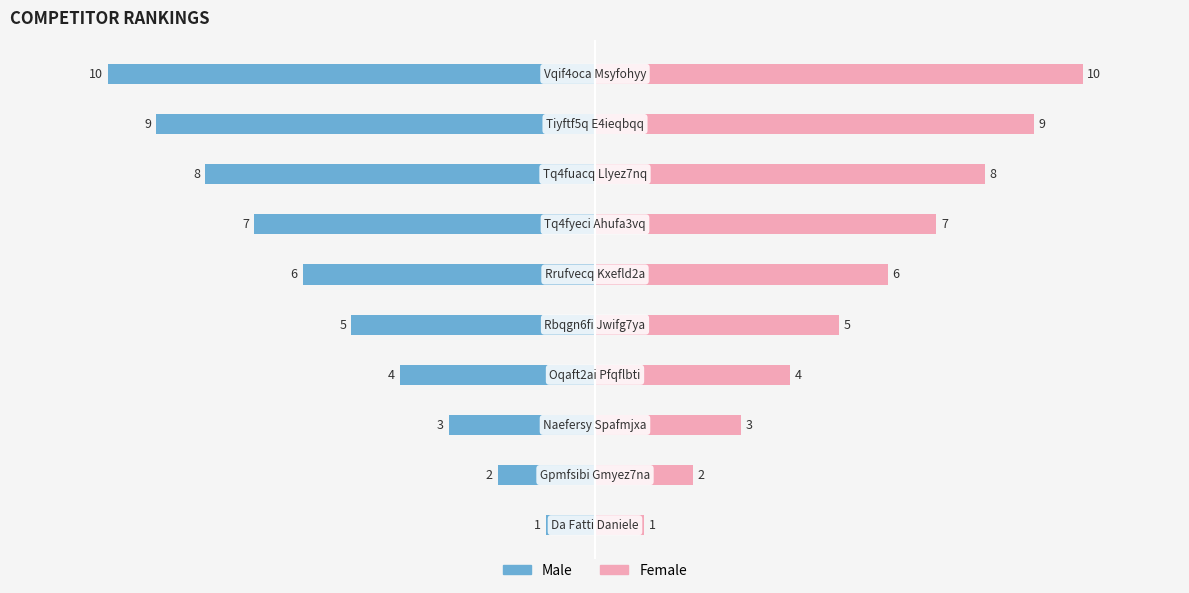

True or false: Female has a value of 3 at 4.

False